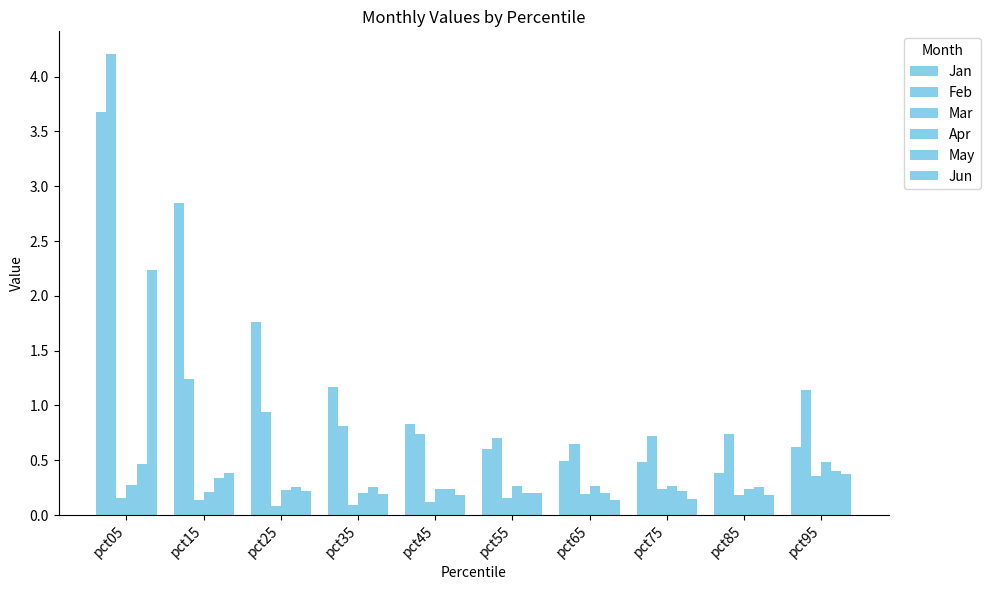

List the series in order of their peak value, highest first.

Feb, Jan, Jun, Apr, May, Mar